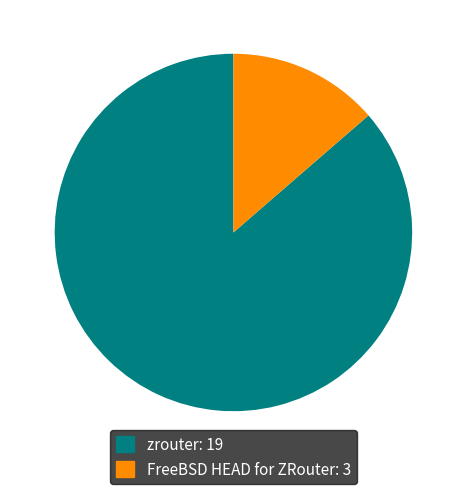

Approximately how many times larger is the value at zrouter compared to FreeBSD HEAD for ZRouter?

6.3